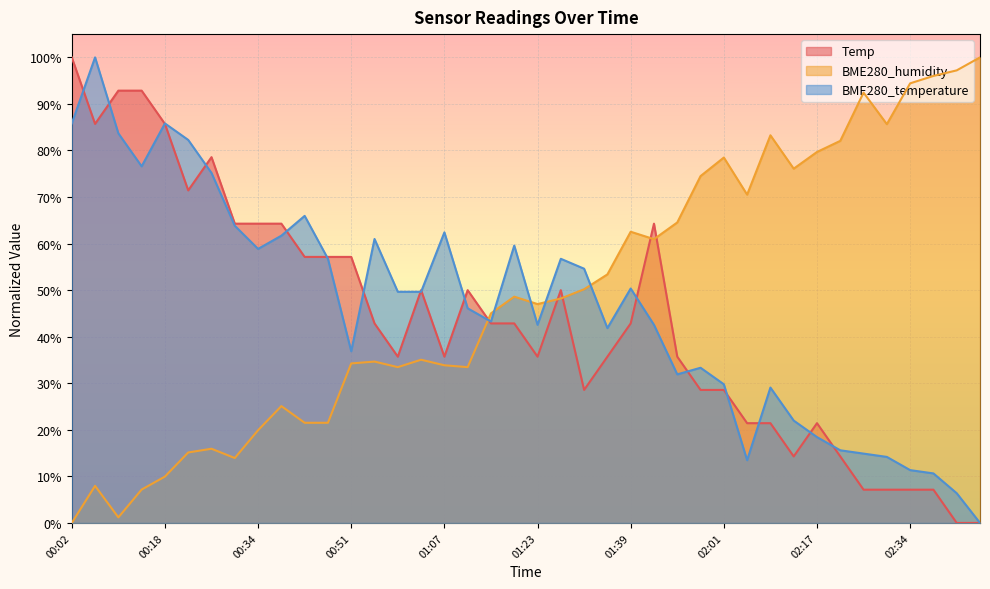

Which label corresponds to the smallest value in the chart?

02:42